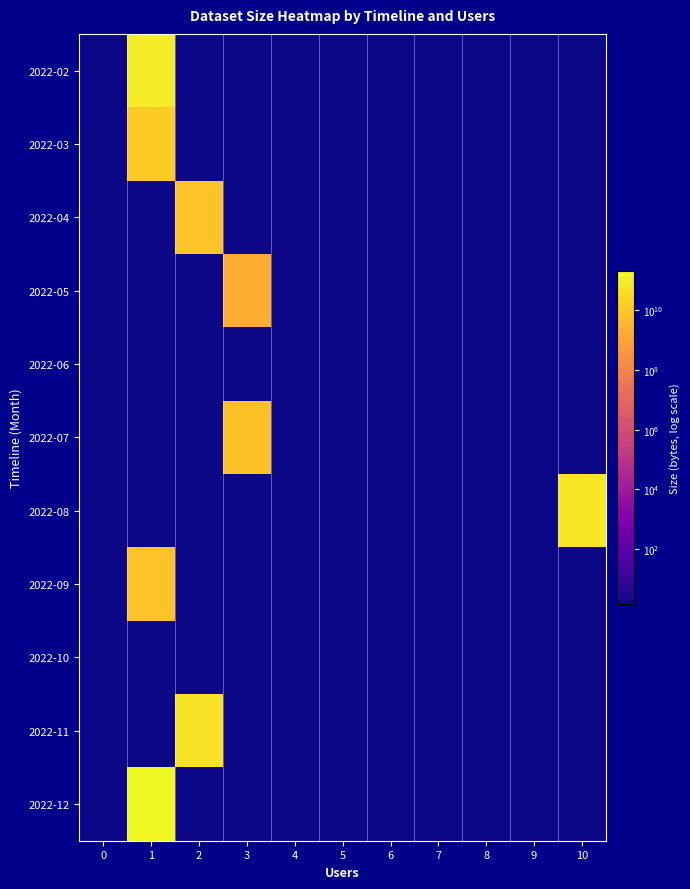

At which category is the sum across all series the highest?

1